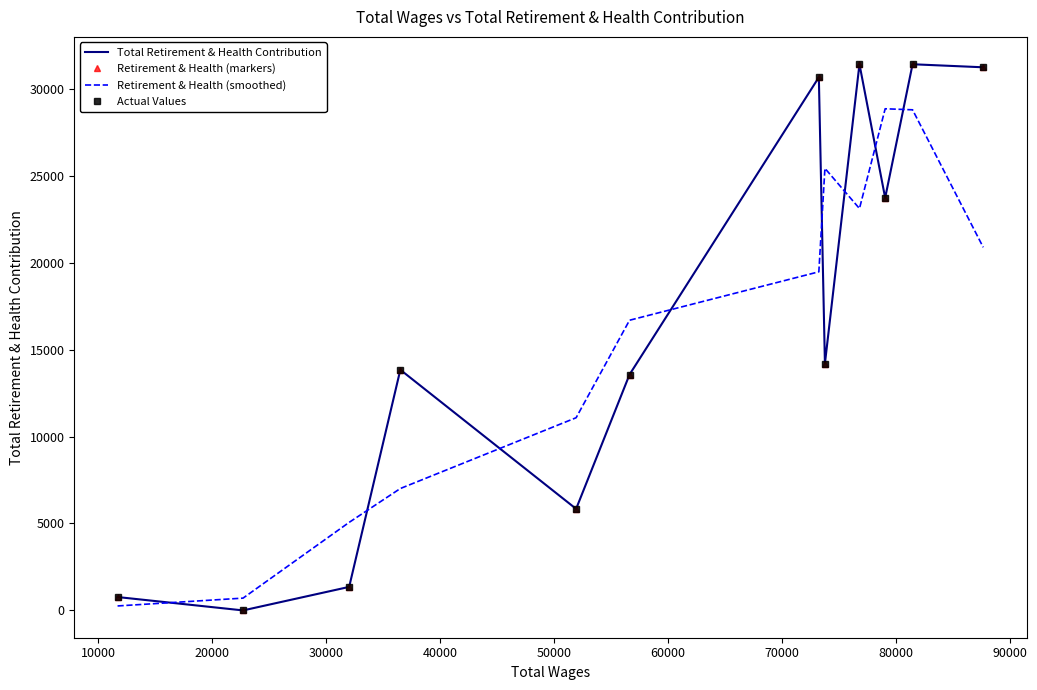

How many values in Retirement & Health (markers) are above zero?

11